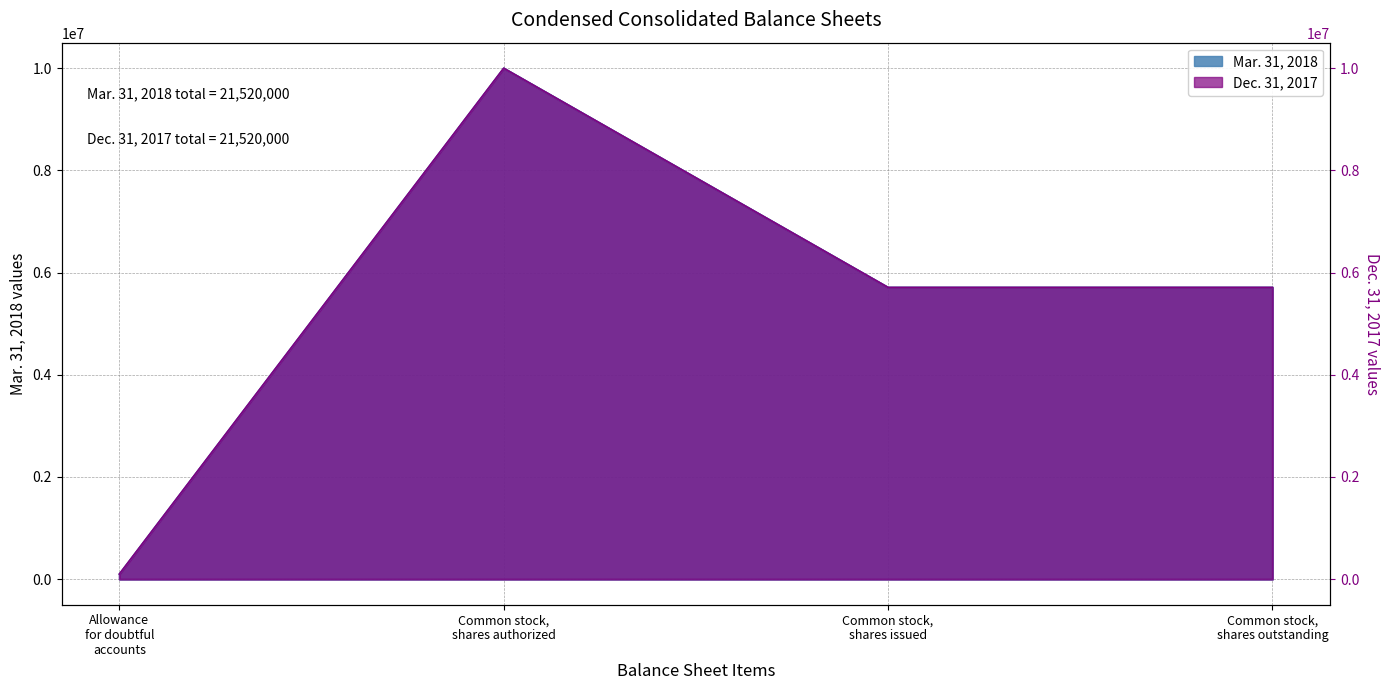

The Dec. 31, 2017 series shows 10000000 at Common stock, shares authorized. True or false?

True